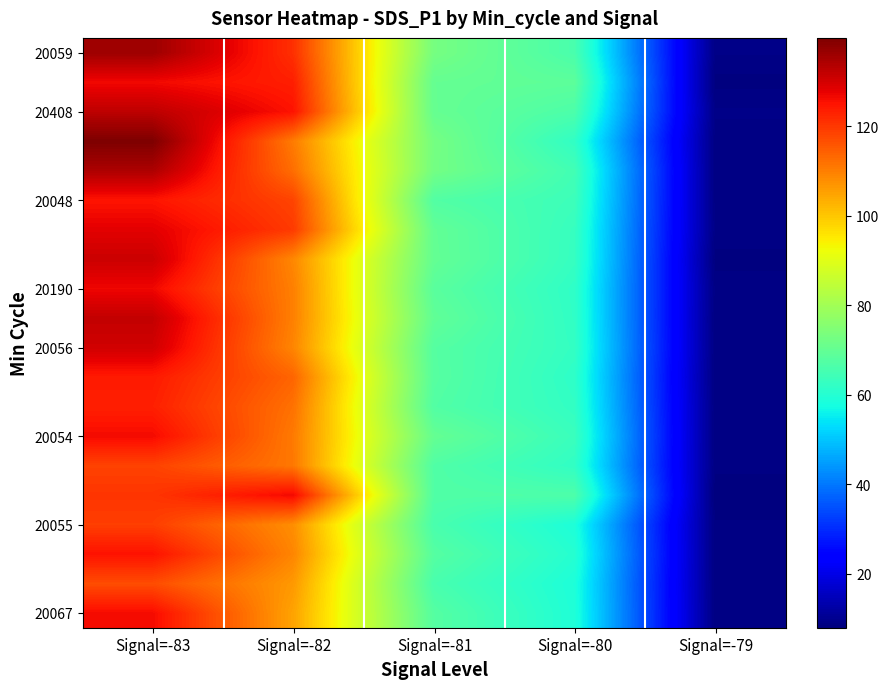

At how many categories does at least one series exceed 43?

4